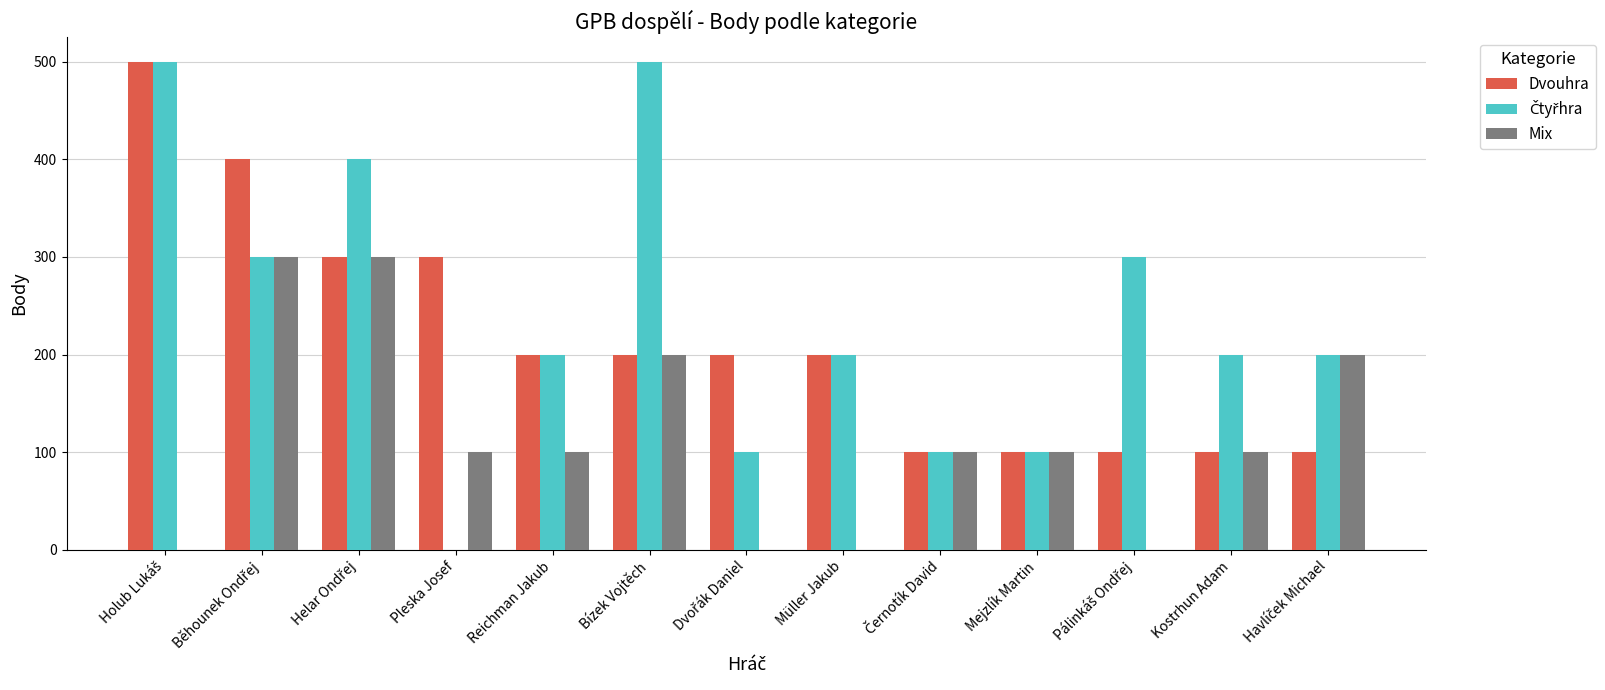

What is the sum of all Mix values?

1500